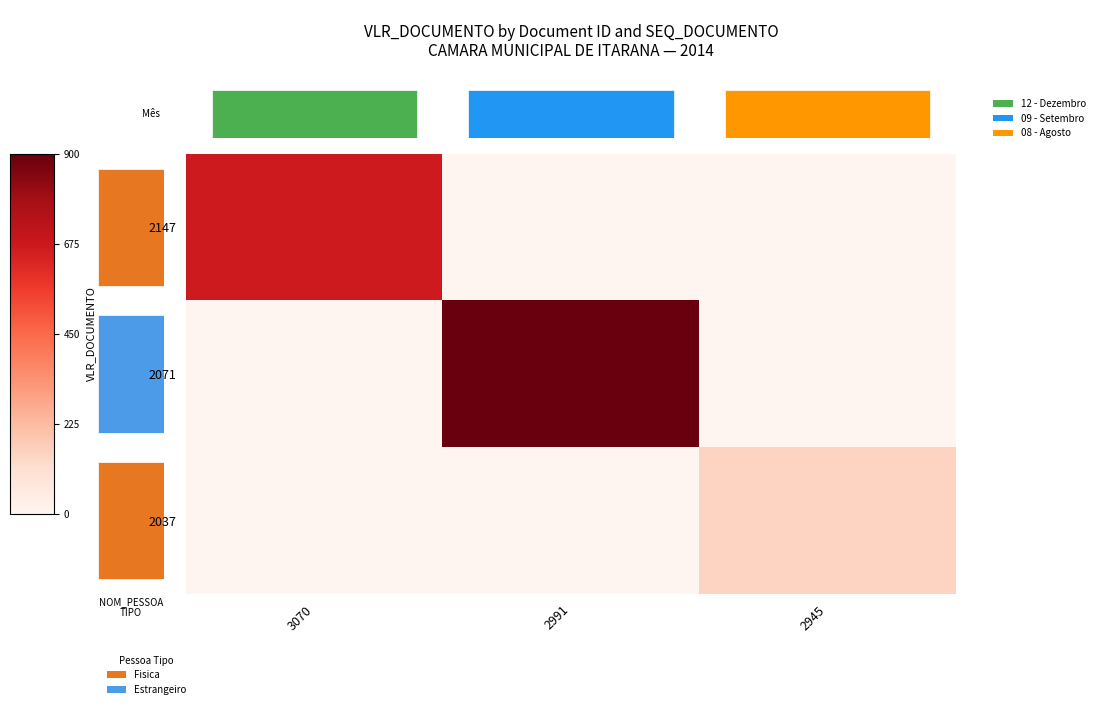

Which category has the highest value in the 2147 series?

3070